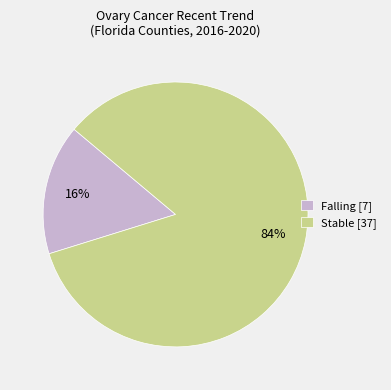

Which has a higher value, Falling [7] or Stable [37]?

Stable [37]